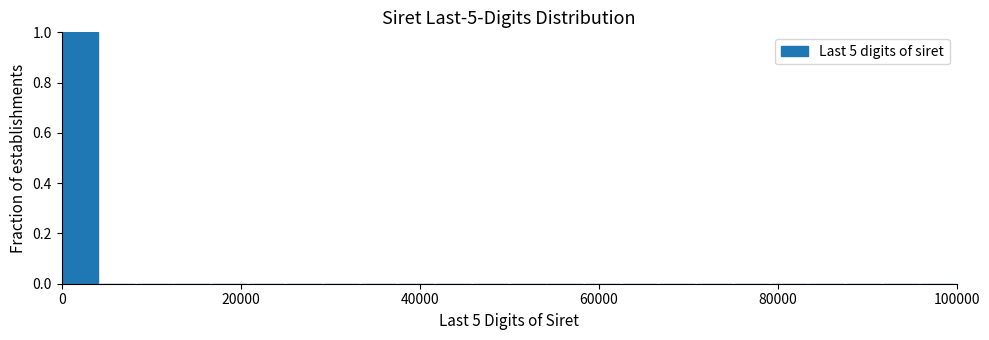

Read against the x-axis, roughly where is the centre of the tallest bar?

2000